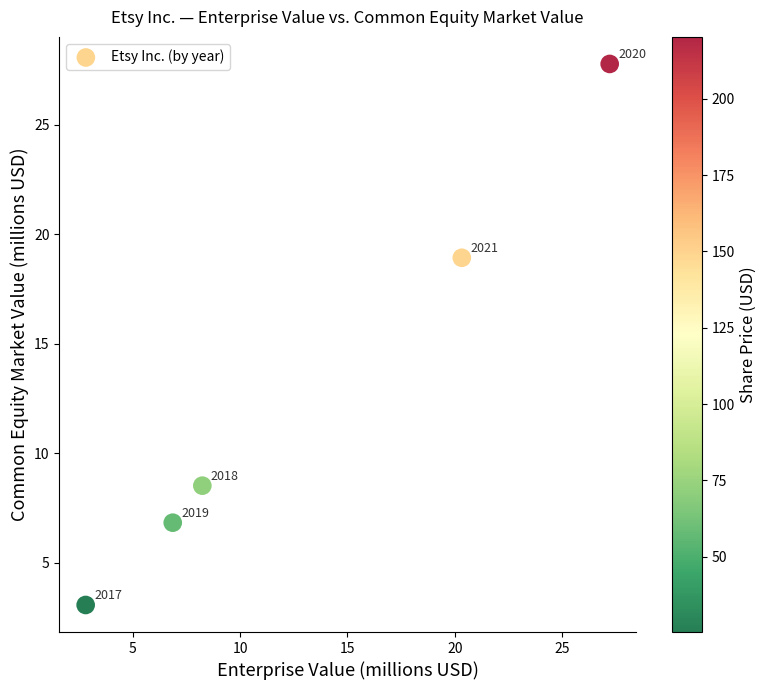

What is the average X value?

13.1